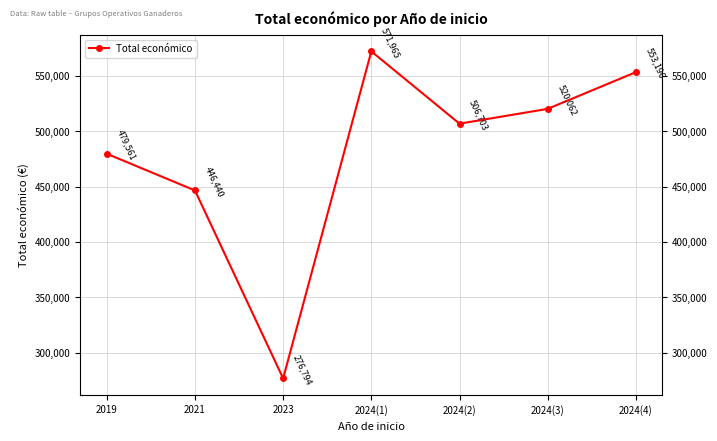

What is the greatest value displayed?

571965